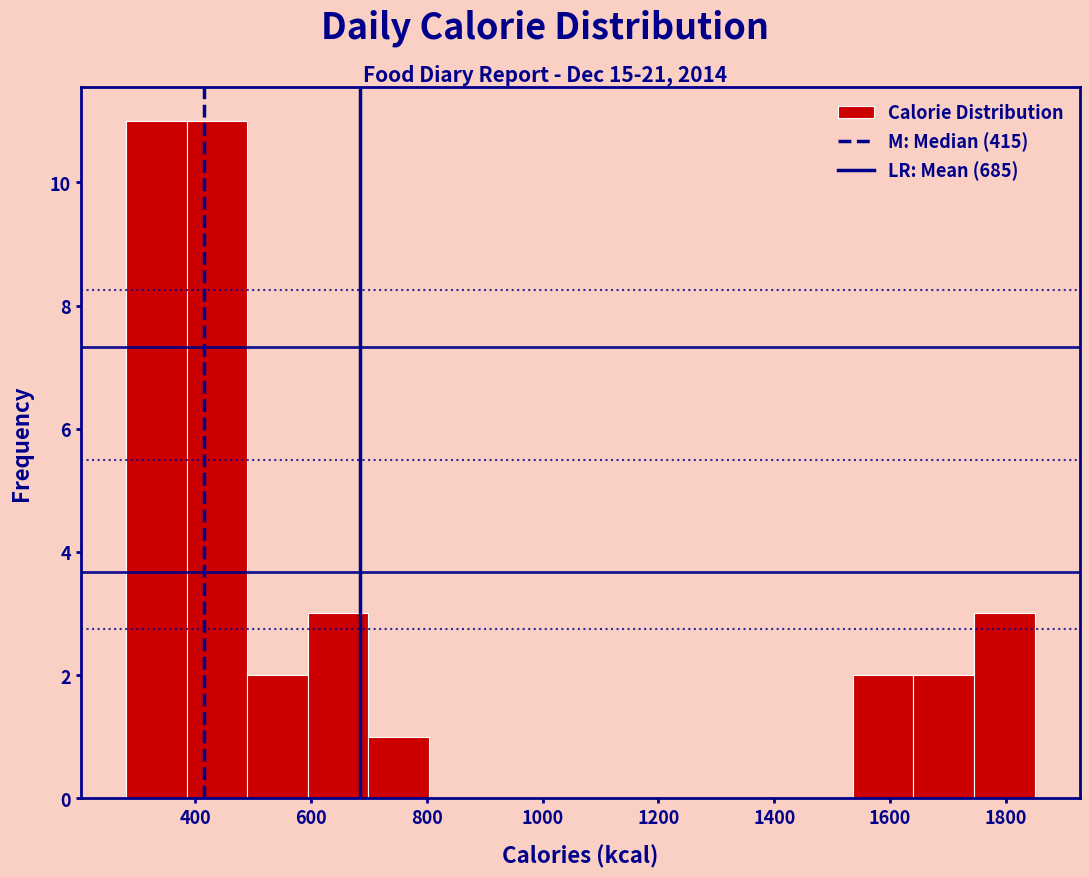

Reading left to right, list every bar in this chart as the range it spans on the x-axis followed by its height. Neither the bar edges nor the heights are printed on the chart, so give them approximately, as read against the axes.

280 to 380: 11
380 to 480: 11
480 to 600: 2
600 to 700: 3
700 to 800: 1
800 to 900: 0
900 to 1020: 0
1020 to 1120: 0
1120 to 1220: 0
1220 to 1320: 0
1320 to 1440: 0
1440 to 1540: 0
1540 to 1640: 2
1640 to 1740: 2
1740 to 1860: 3